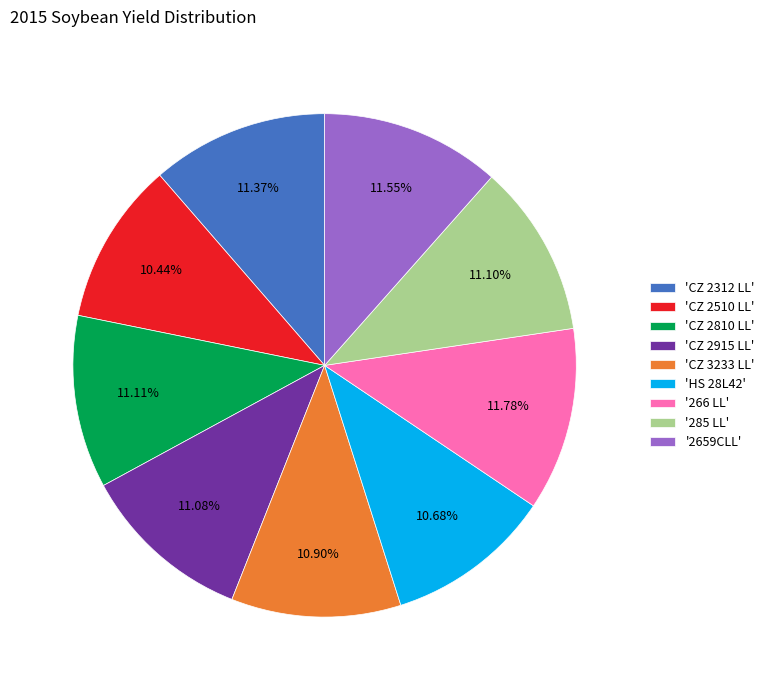

Combined, do '285 LL' and '2659CLL' account for over 50%?

No